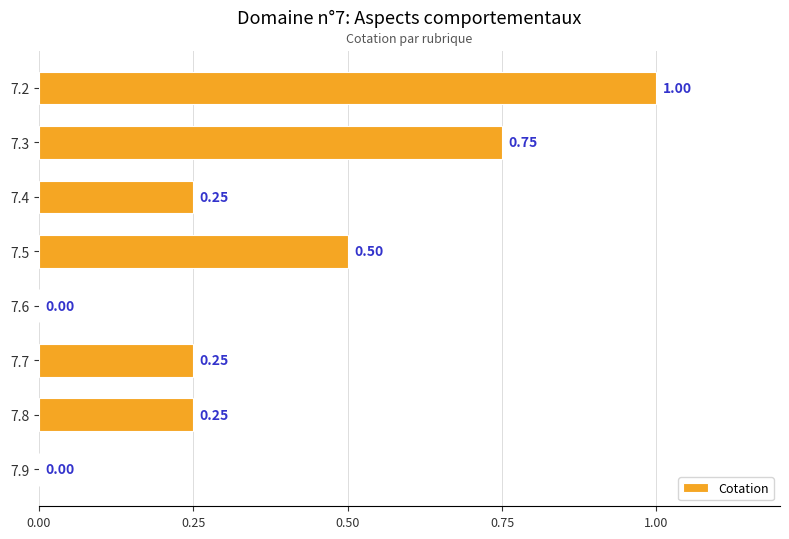

What is the sum of all values?

3.0